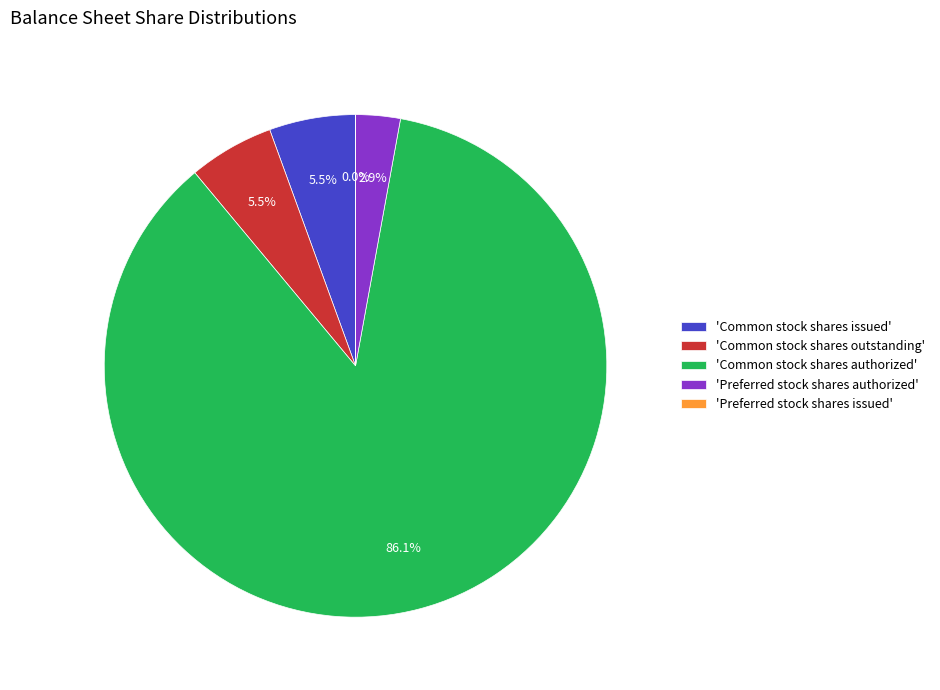

What is the ratio of the value at 'Common stock shares outstanding' to the value at 'Common stock shares issued'?

1.0